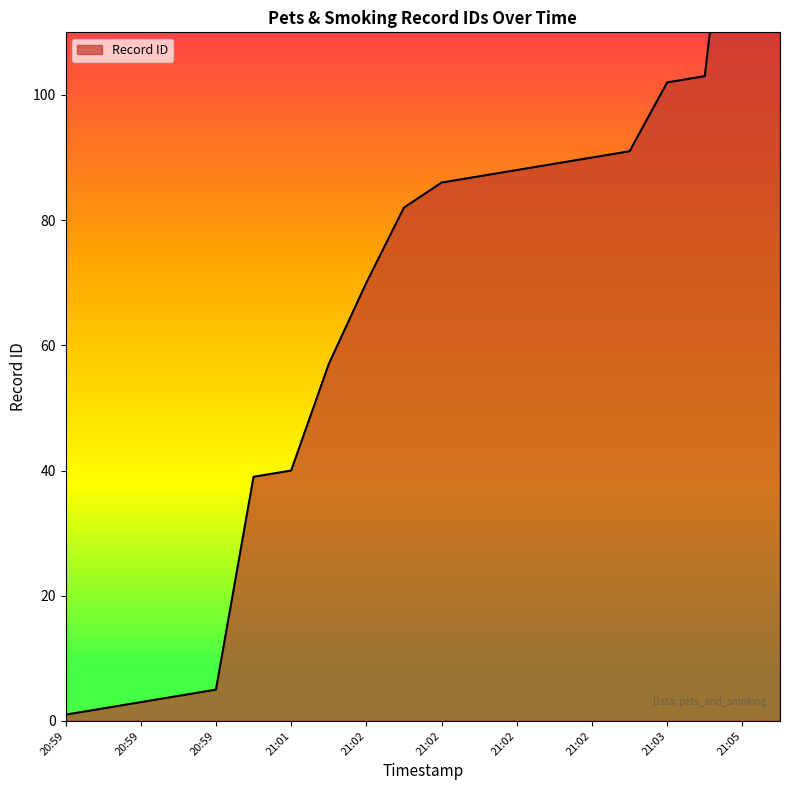

What is the label of the 18th point from the left?

2017-09-05 21:03:12